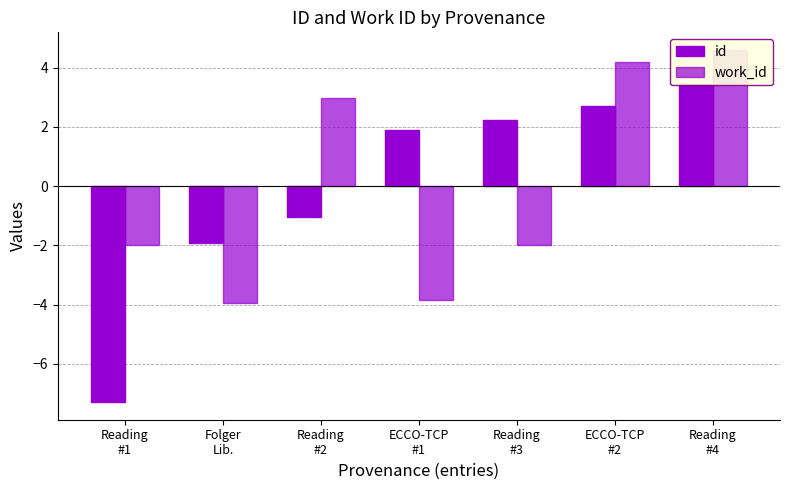

The id series shows 3.6 at Reading
#3. True or false?

False